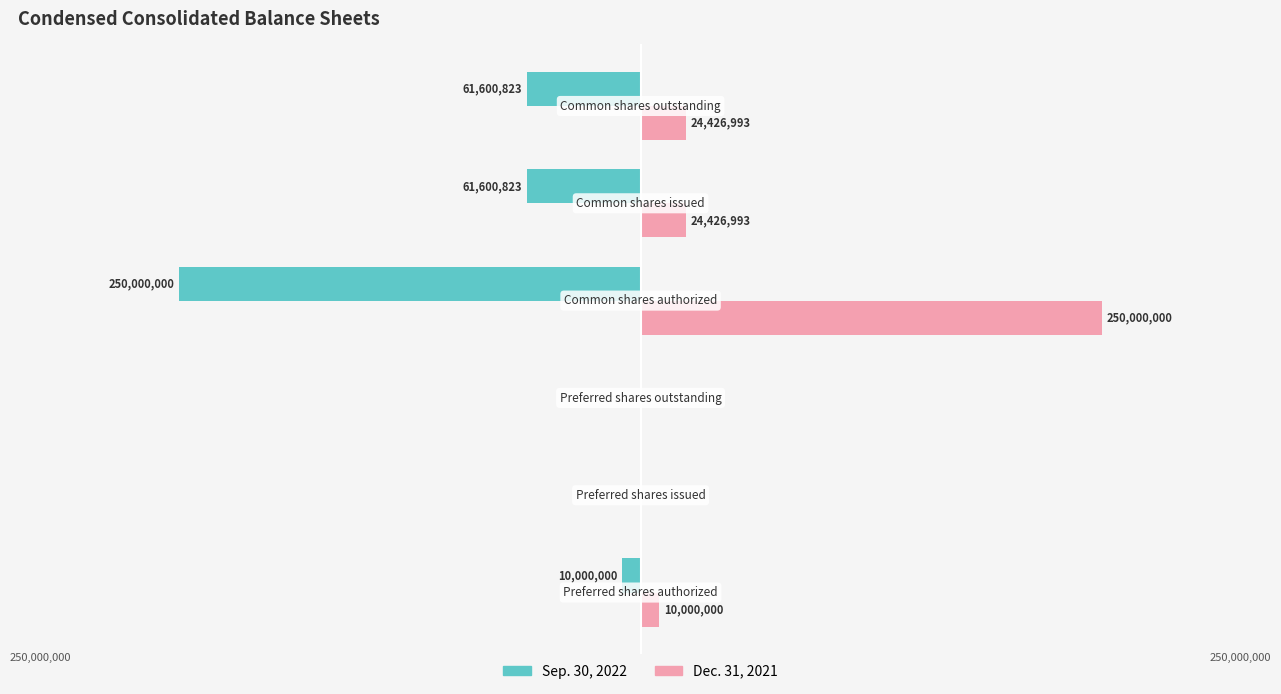

What are all the series names shown in the legend?

Sep. 30, 2022, Dec. 31, 2021